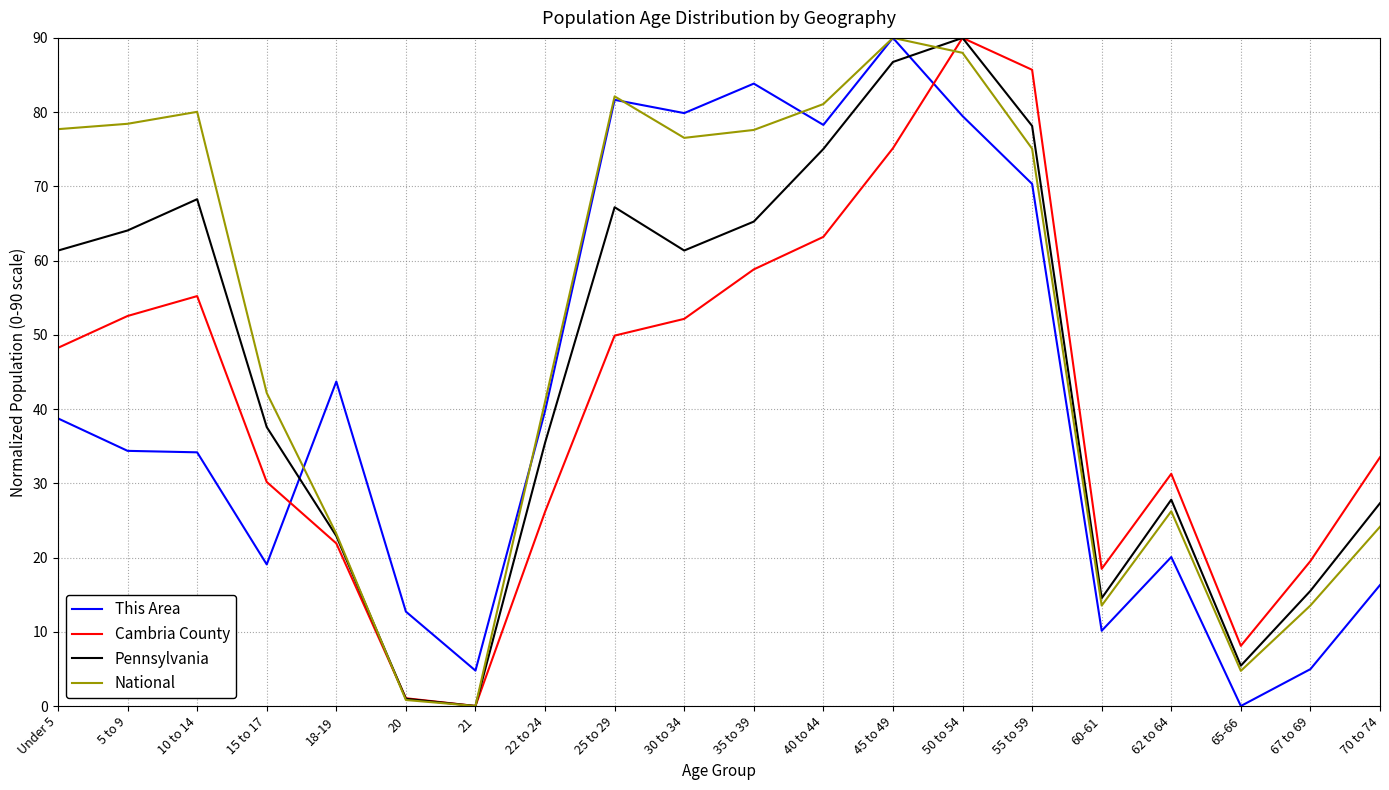

Where is the first local minimum for Pennsylvania?

21